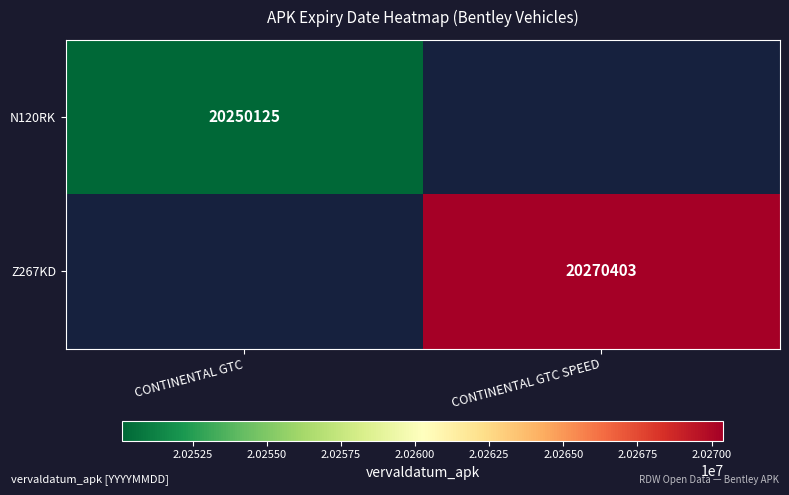

True or false: Z267KD has a value of 27371913 at CONTINENTAL GTC SPEED.

False